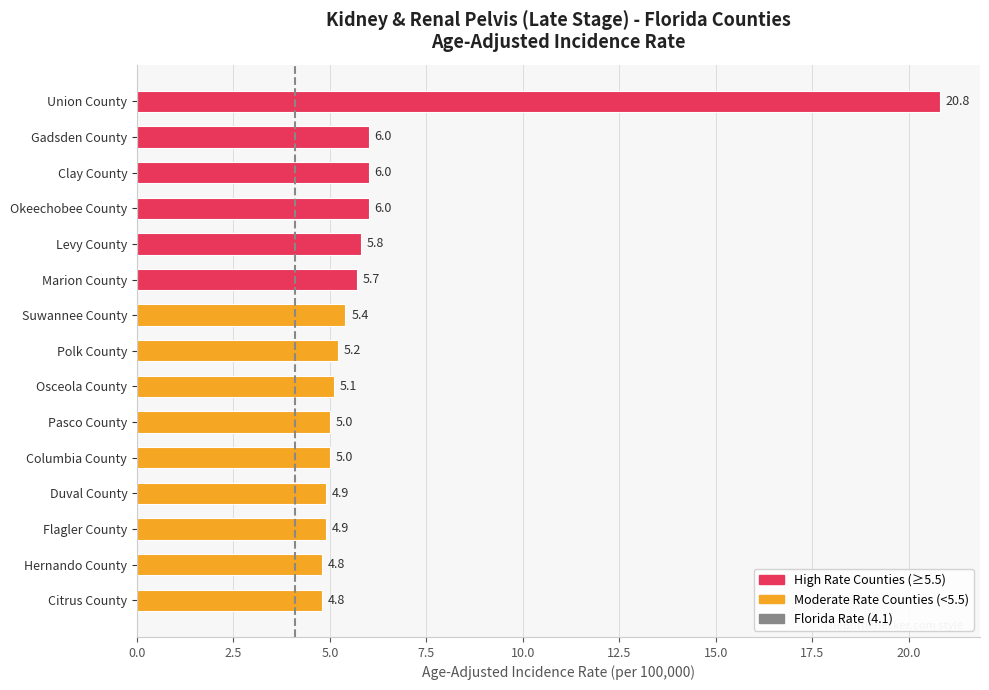

Reading top to bottom, transcribe all the data shown in this chart.

Union County=20.8	Gadsden County=6.0	Clay County=6.0	Okeechobee County=6.0	Levy County=5.8	Marion County=5.7	Suwannee County=5.4	Polk County=5.2	Osceola County=5.1	Pasco County=5.0	Columbia County=5.0	Duval County=4.9	Flagler County=4.9	Hernando County=4.8	Citrus County=4.8